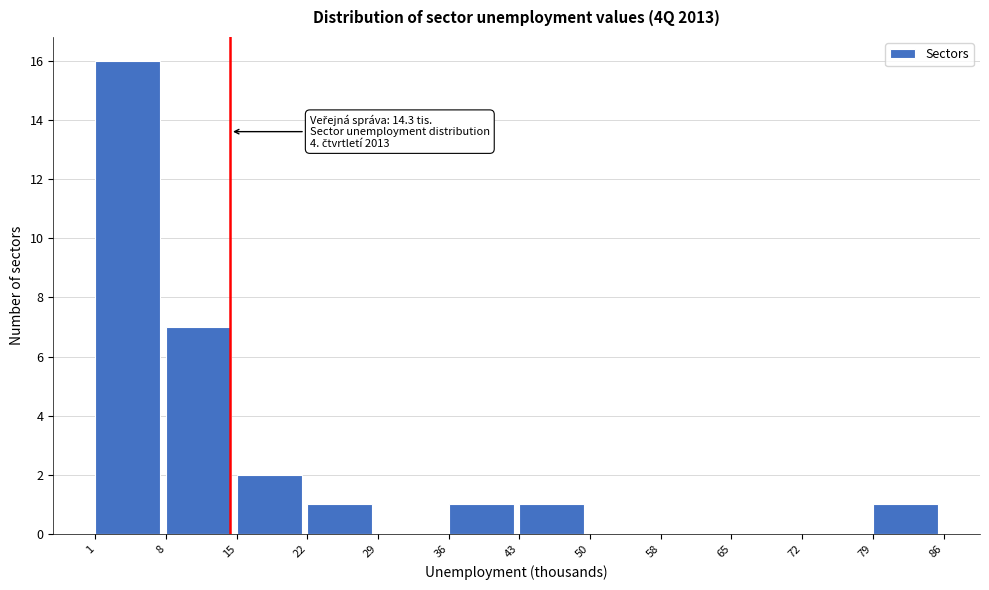

Which range on the x-axis has the tallest bar?

1 to 8